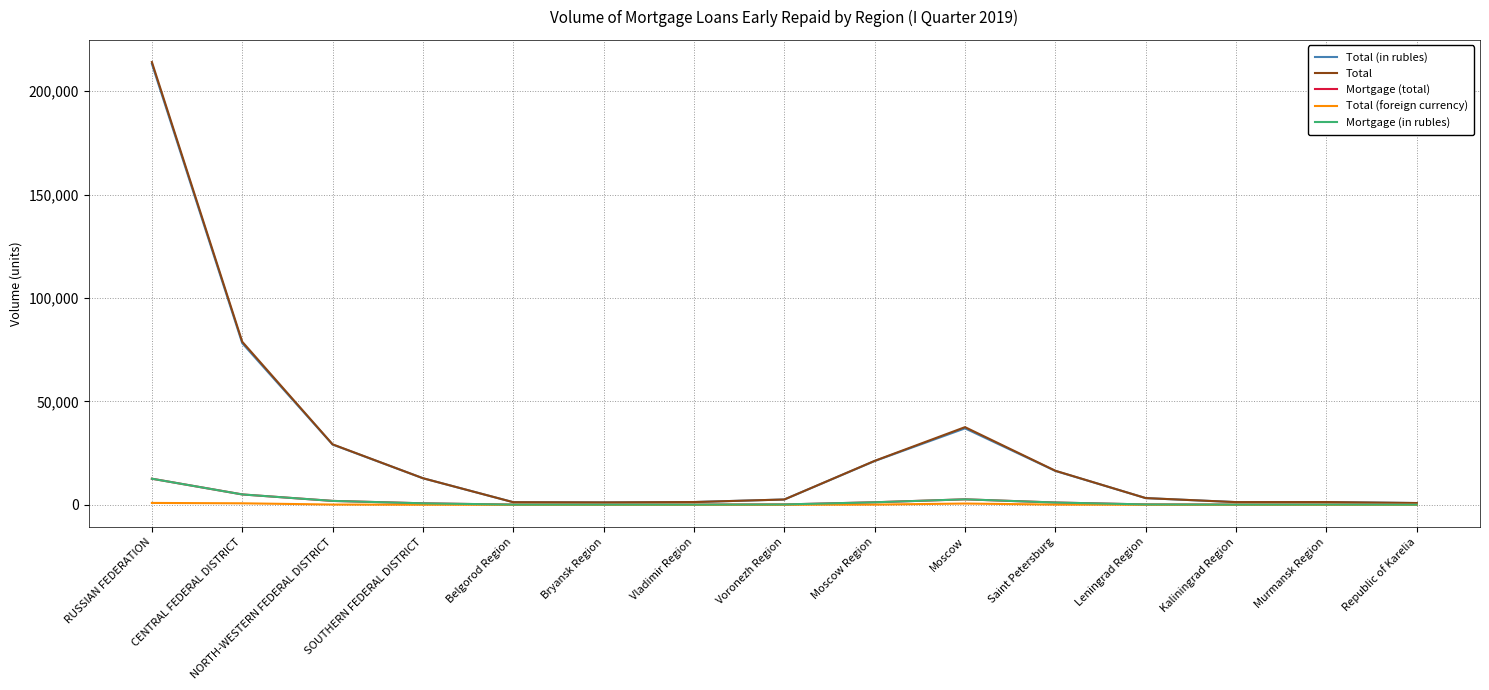

What is the value of the Total (in rubles) point at the 7th from the left?

1315